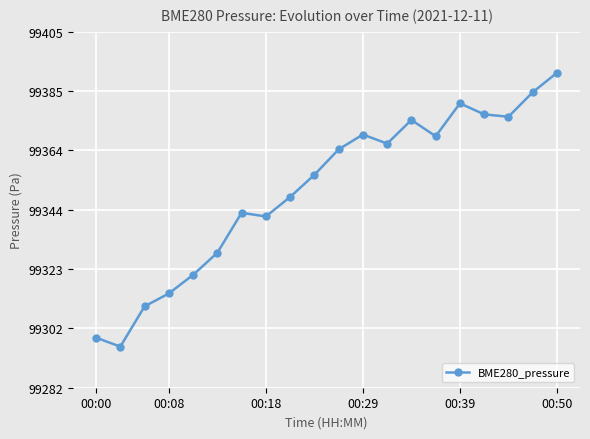

Is this an area chart (filled region under the line)?

No